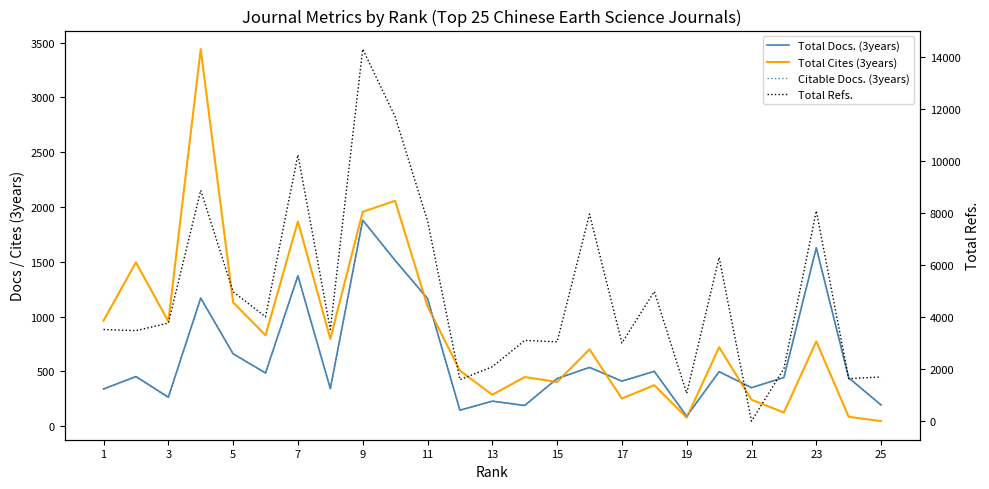

Which series ends up on top after the final intersection of Total Refs. and Total Docs. (3years)?

Total Refs.